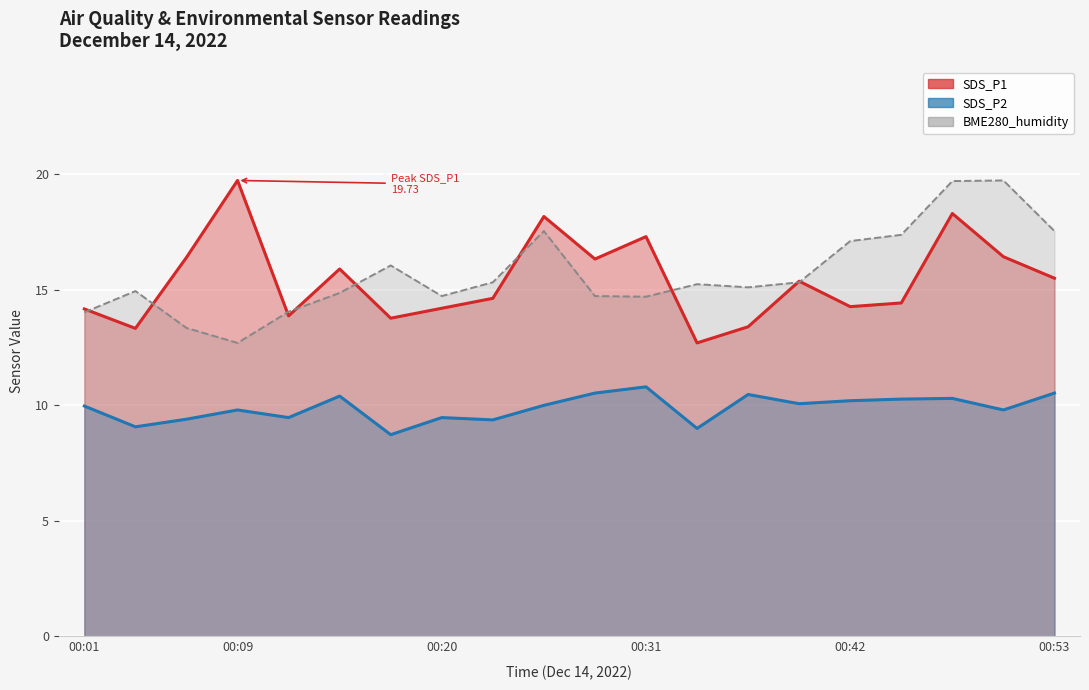

Which category has the lowest value in the BME280_humidity series?

00:09